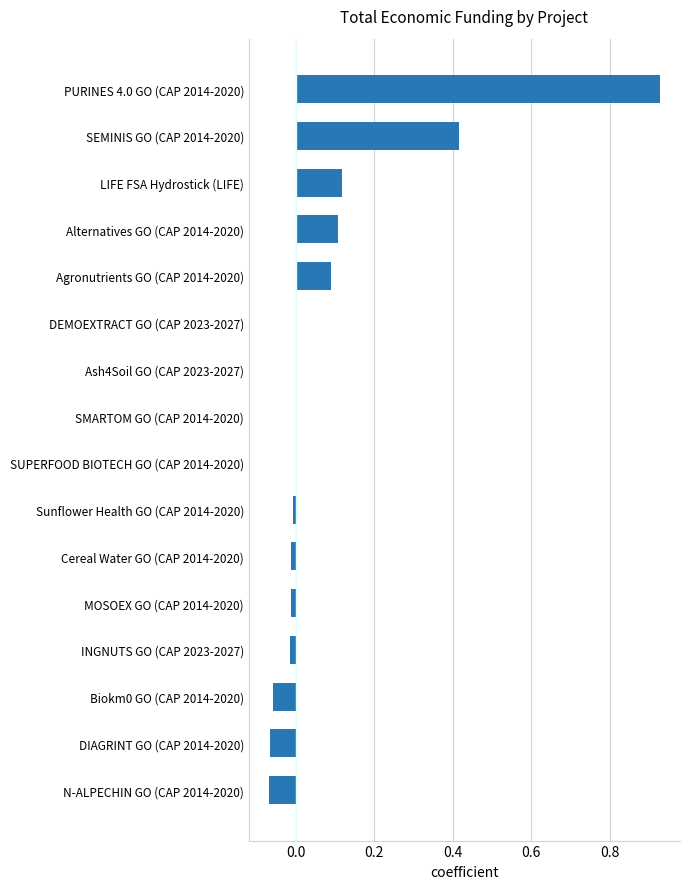

How many distinct data groups are displayed?

1